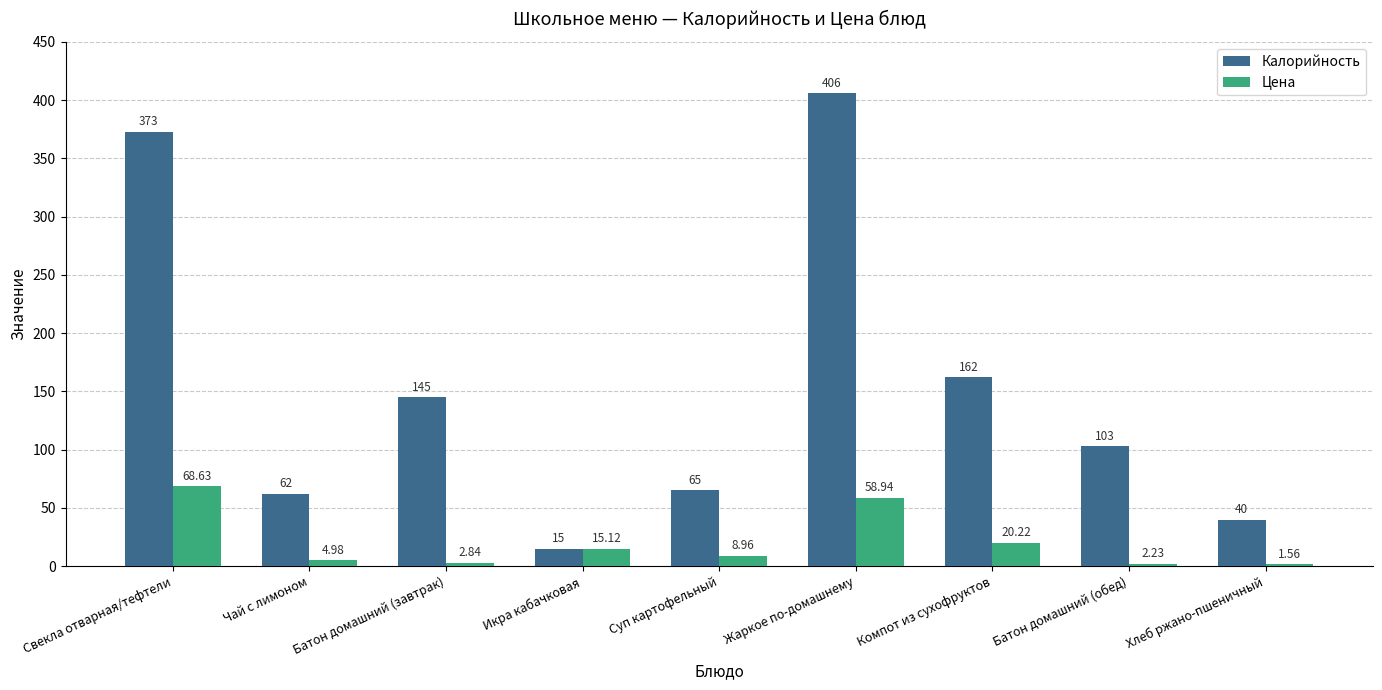

What is the difference between the maximum and minimum values in the Цена series?

67.1